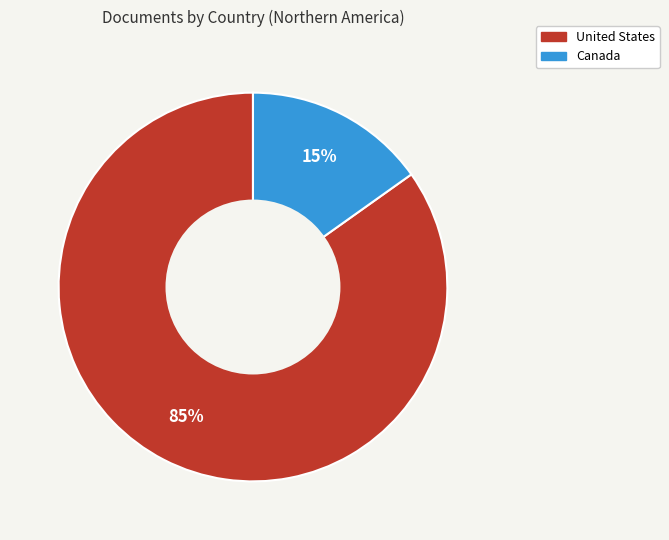

Which has a higher value, United States or Canada?

United States